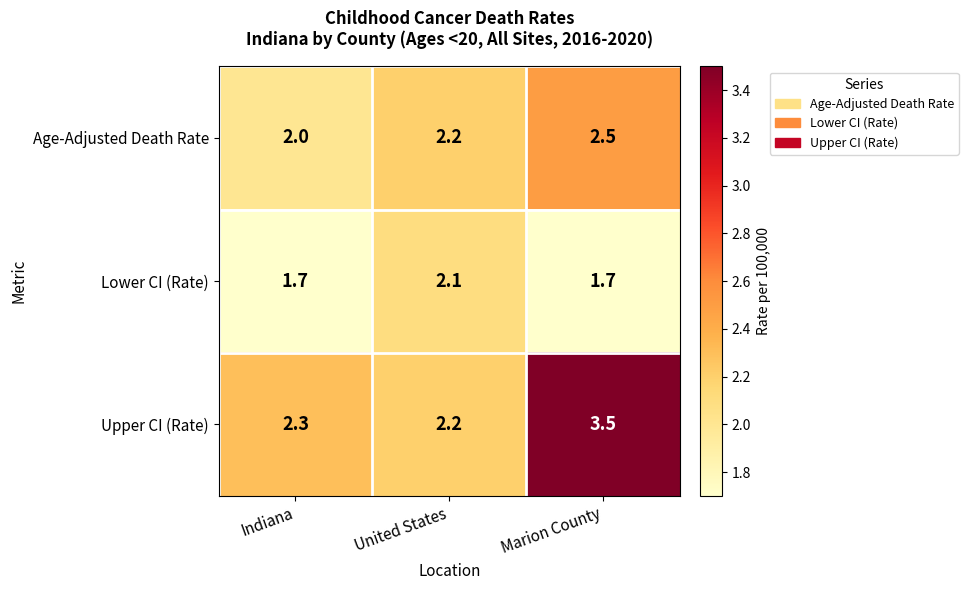

Between United States and Marion County, which series saw the biggest shift?

Upper CI (Rate)